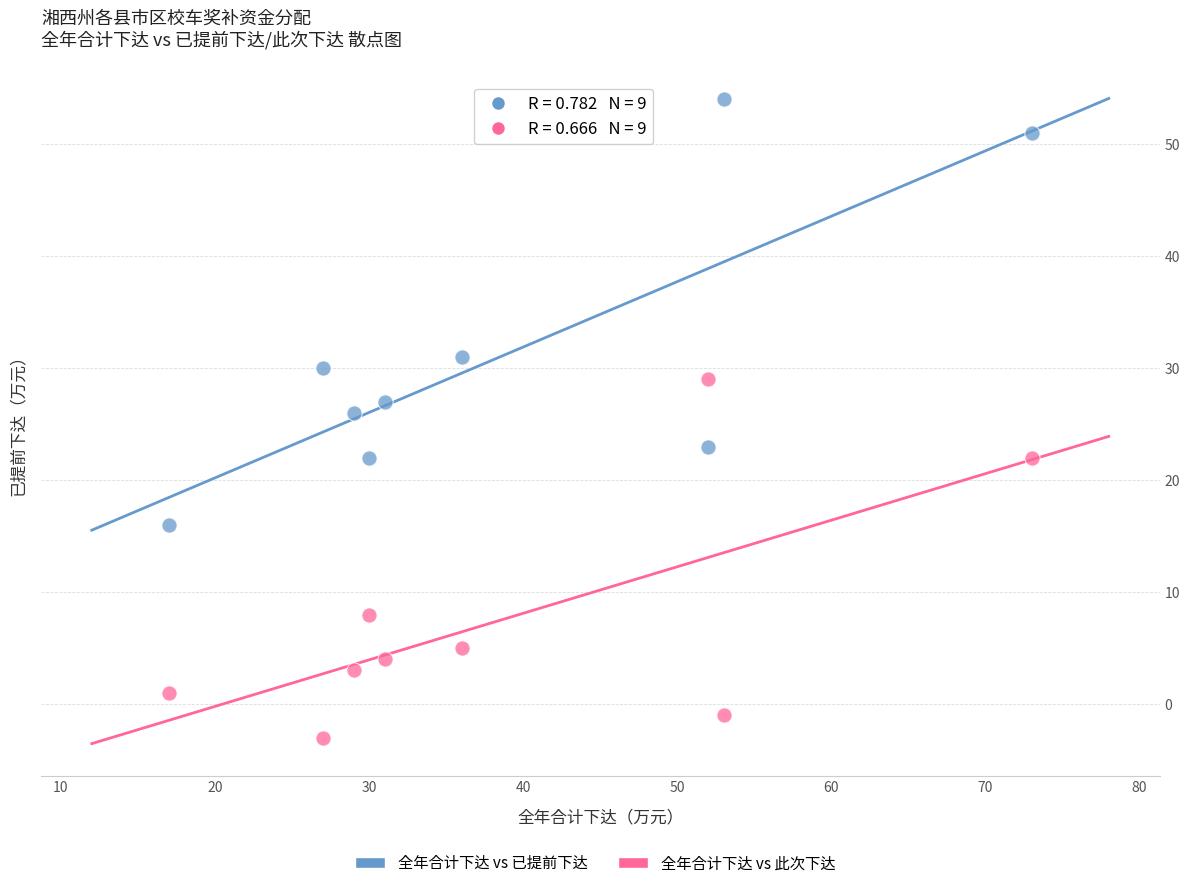

What is the X range (max minus min) for the scatter plot?

56